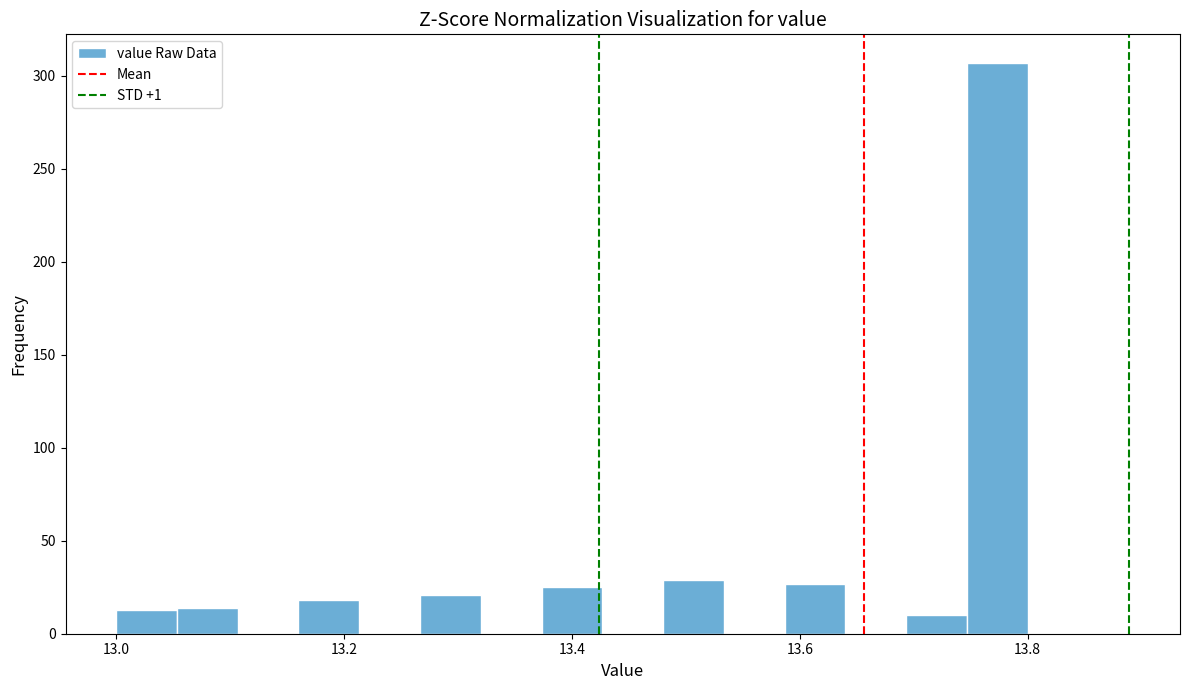

Read against the x-axis, roughly where is the centre of the tallest bar?

13.78